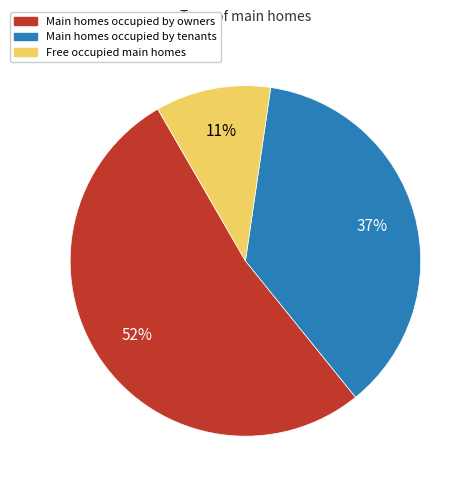

To the nearest percent, what is the average slice percentage?

33%